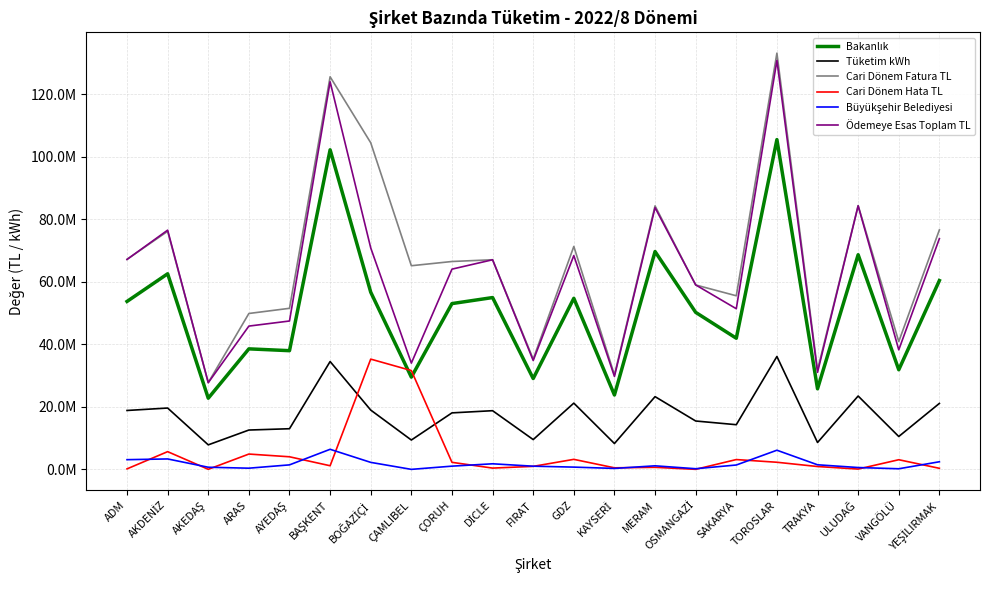

Which label corresponds to the smallest value in the chart?

ÇAMLIBEL